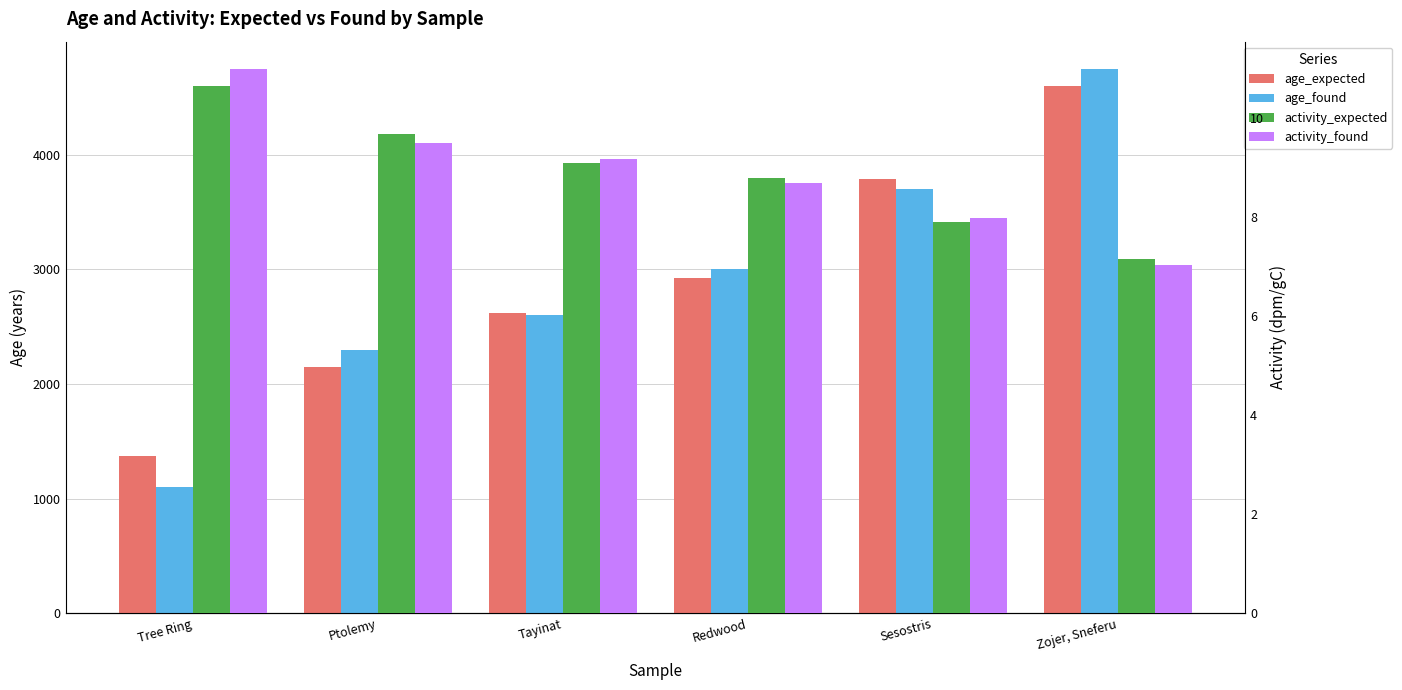

Reading left to right, transcribe all the data shown in this chart.

age_expected: 1372.0	2149.0	2624.0	2928.0	3792.0	4600.0
age_found: 1100.0	2300.0	2600.0	3005.0	3700.0	4750.0
activity_expected: 10.7	9.7	9.1	8.8	7.9	7.2
activity_found: 11.0	9.5	9.2	8.7	8.0	7.0